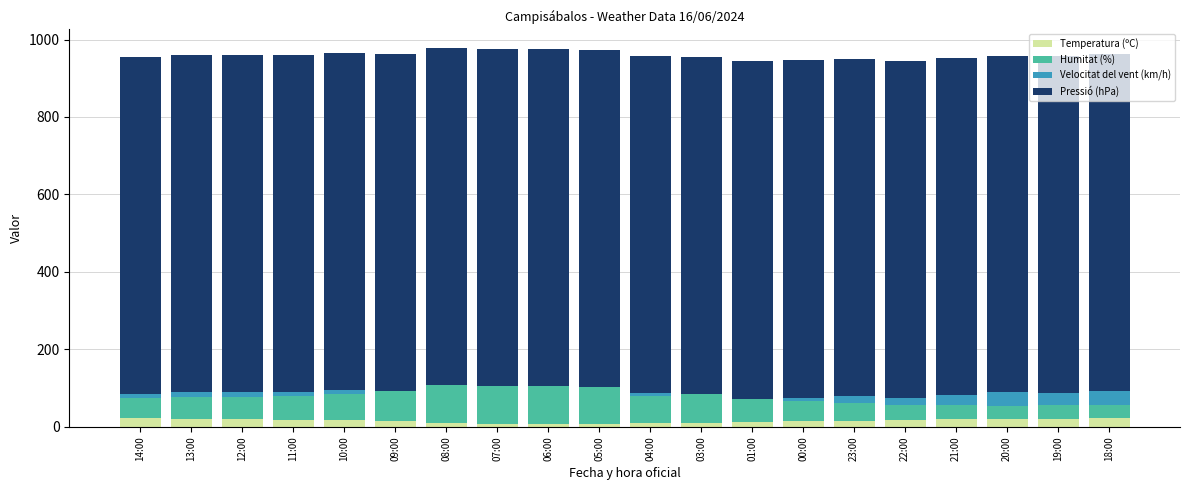

What is the highest value of the Temperatura (ºC) series?

22.3